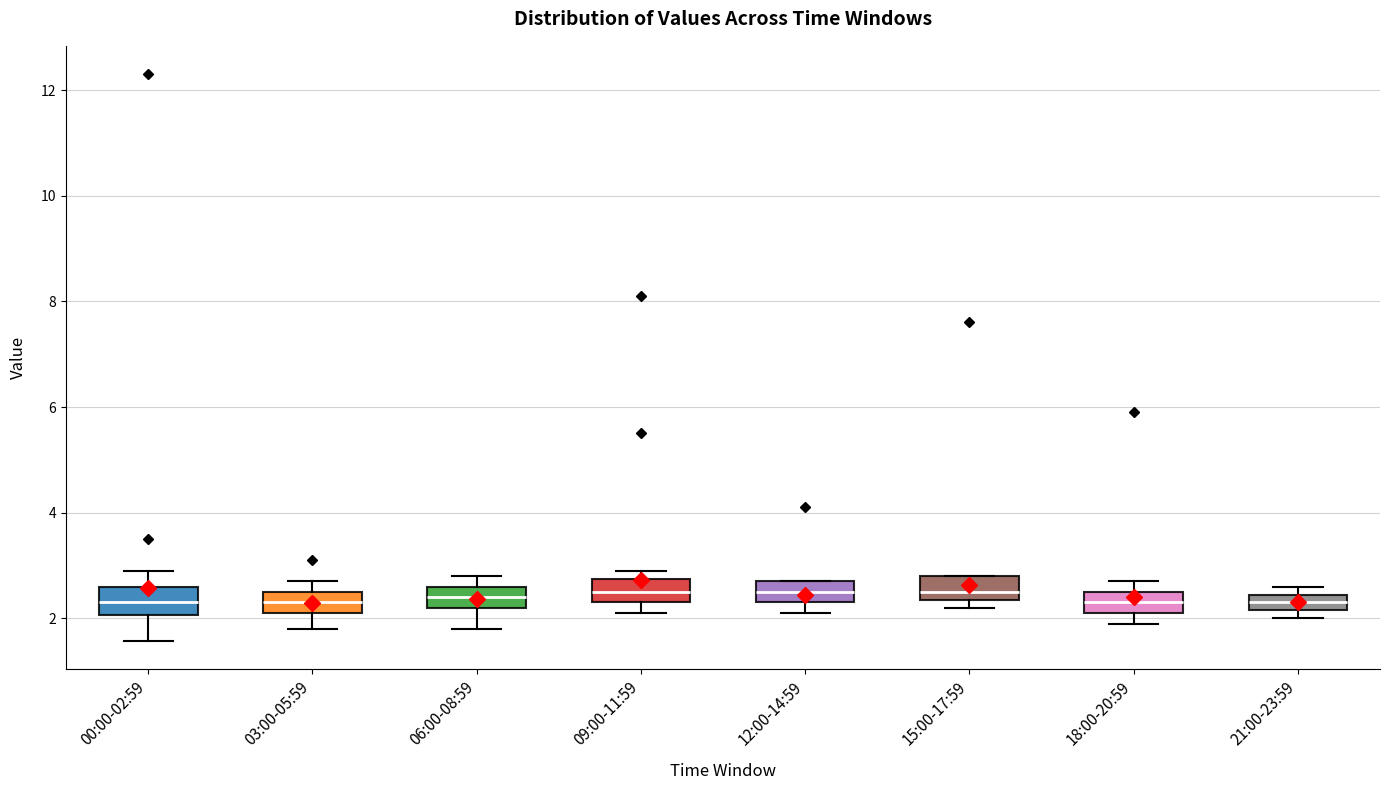

Where is the upper edge of the box for 15:00-17:59 on the y-axis? The values are not printed on the chart, so give them approximately, as read against the axis.

2.8